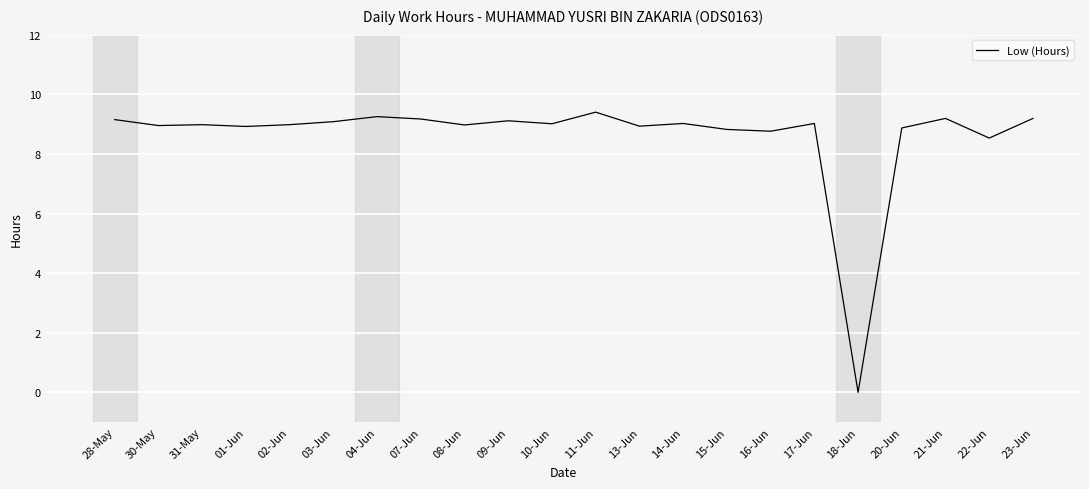

The chart shows a value of 14.2 at 11-Jun. True or false?

False